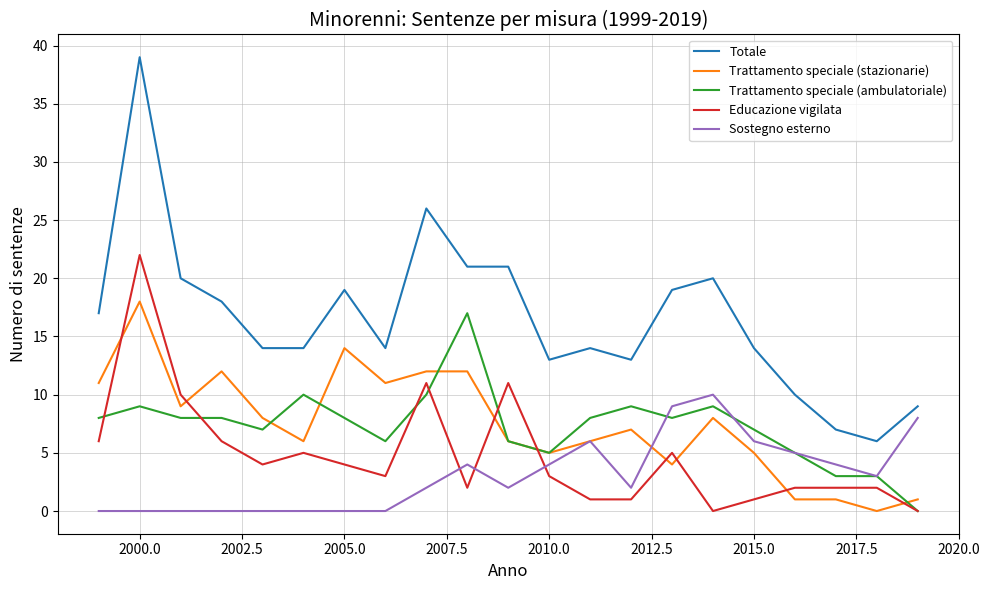

True or false: Totale and Sostegno esterno cross at least once.

False